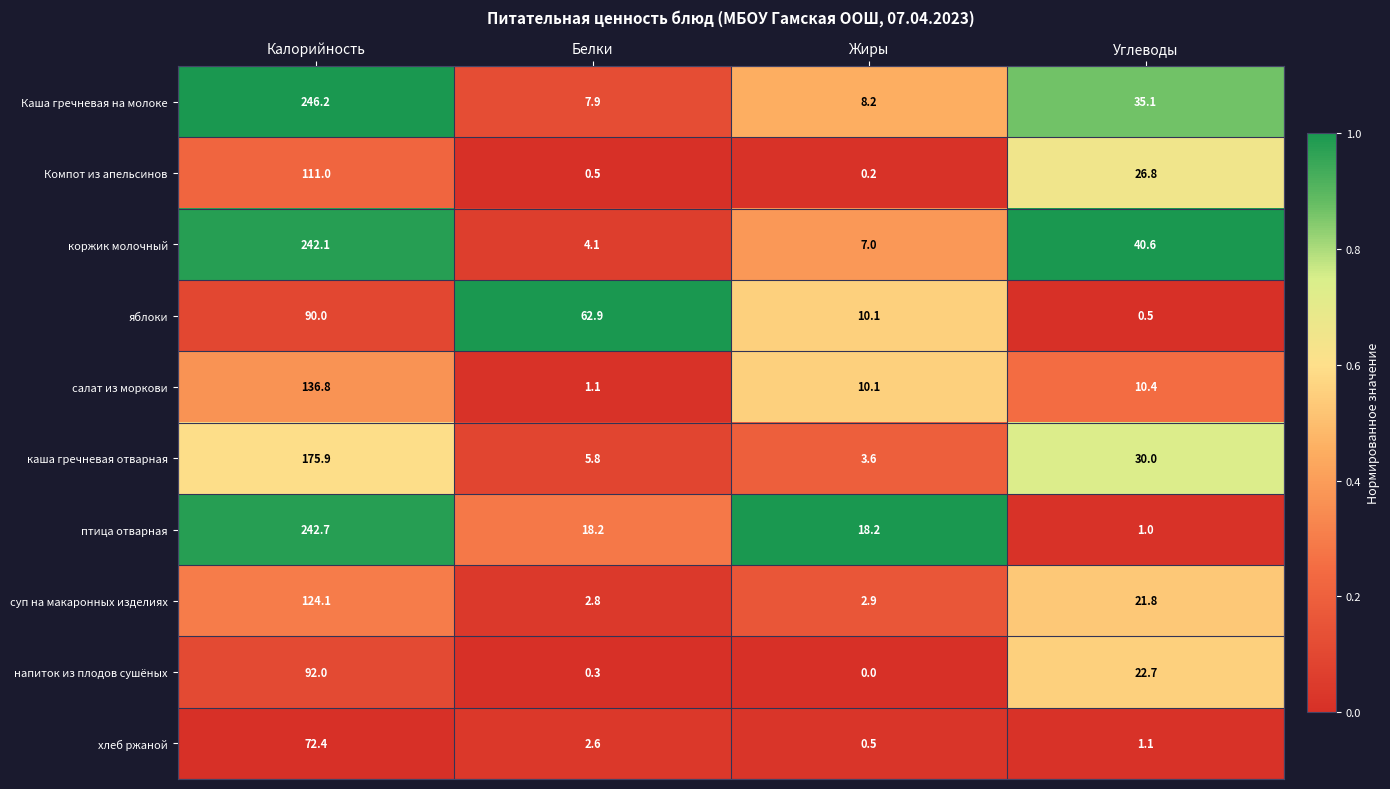

At which category is the sum across all series the highest?

Калорийность